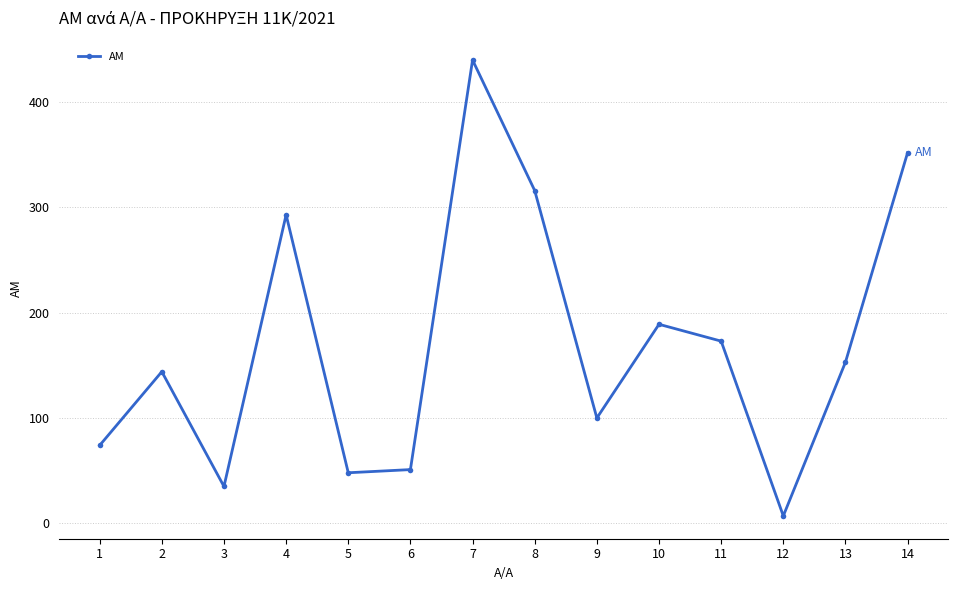

Where is the first local minimum?

3